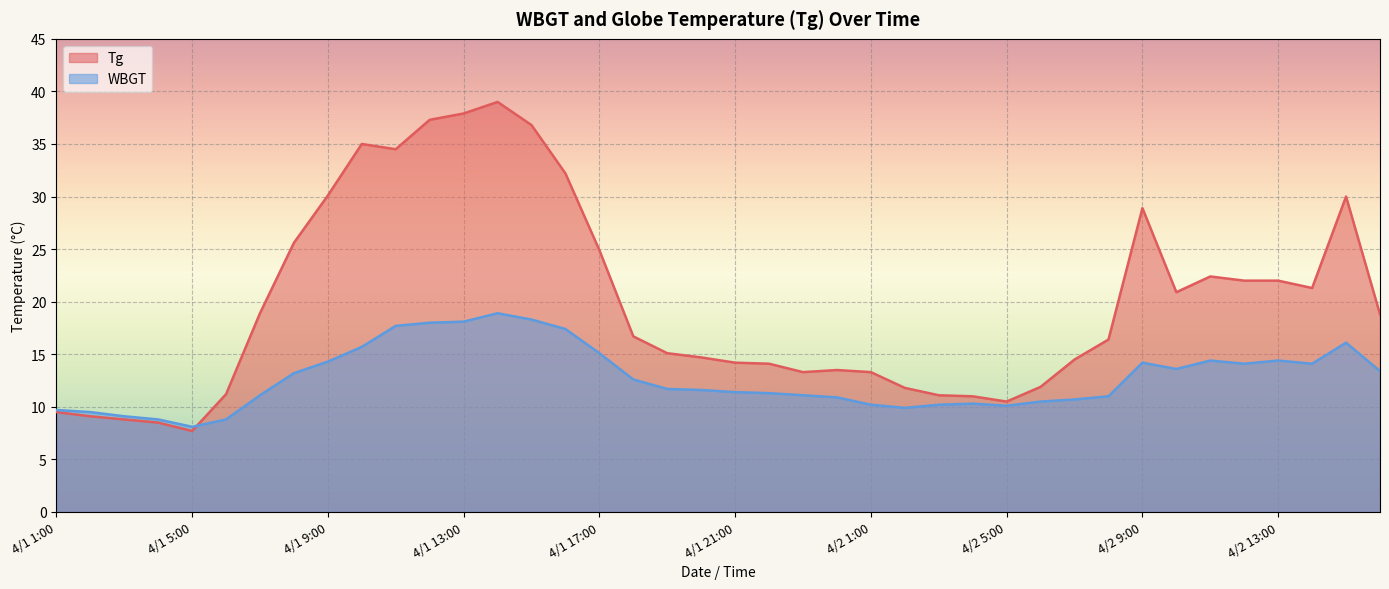

The value of Tg at 4/1 9:00 is 16.5. True or false?

False